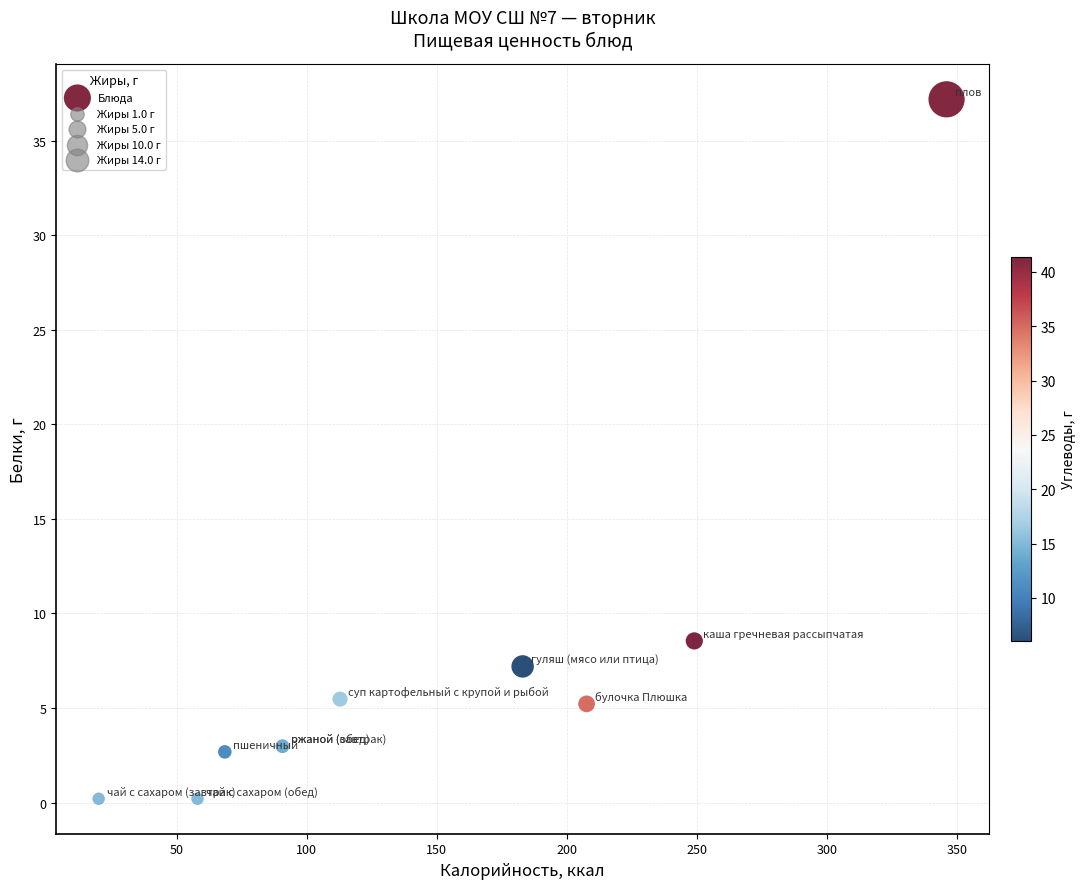

What Y value in the scatter plot is closest to 18?

8.6